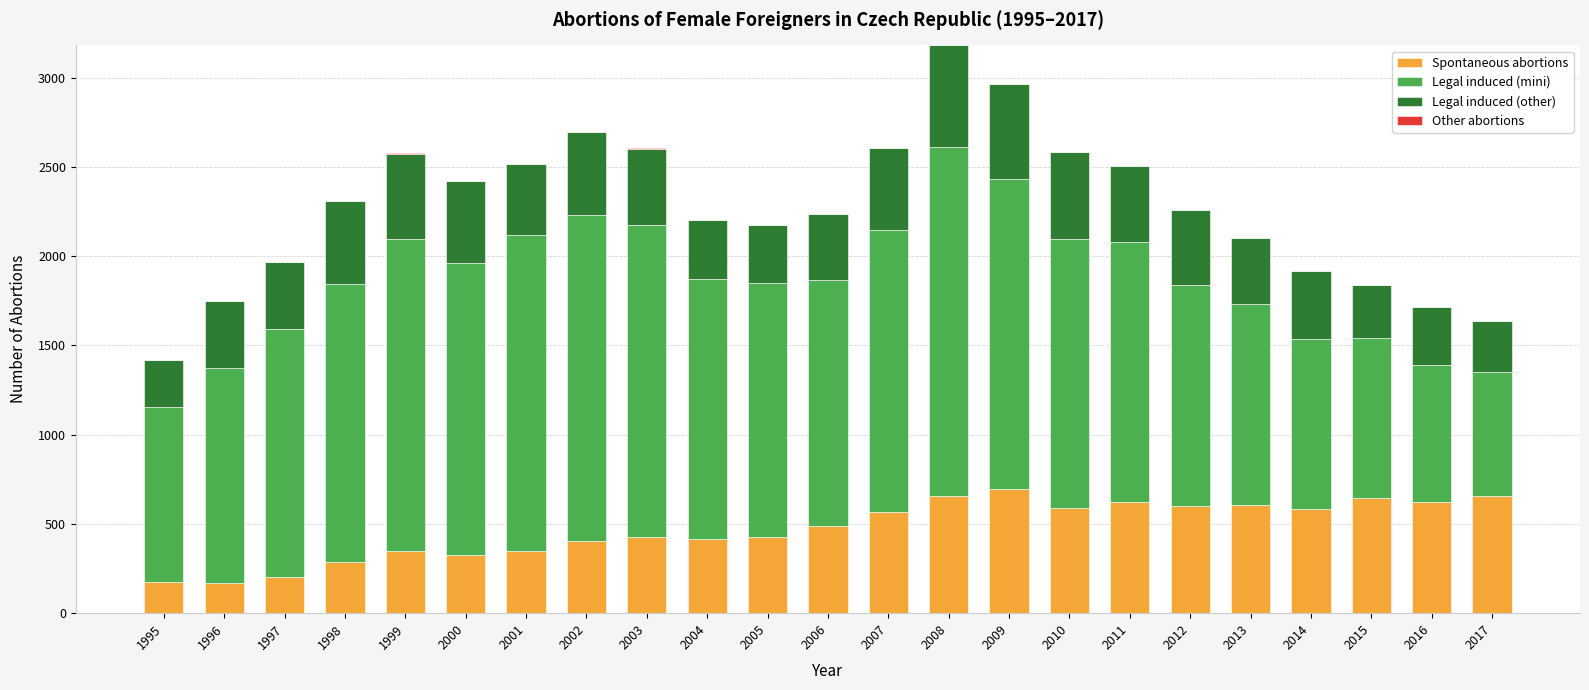

What is the maximum value for Spontaneous abortions?

698